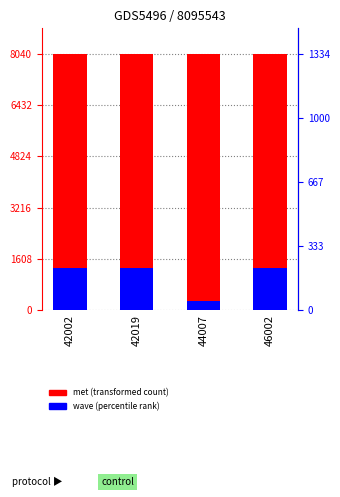

True or false: met (transformed count) has a value of 8032 at 44007.

True